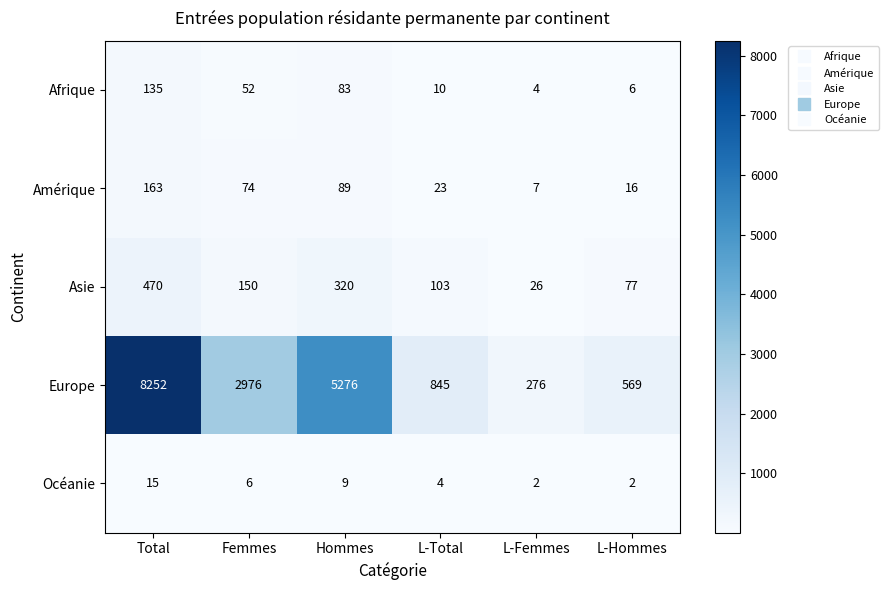

At which category does the chart reach its peak across all series?

Total